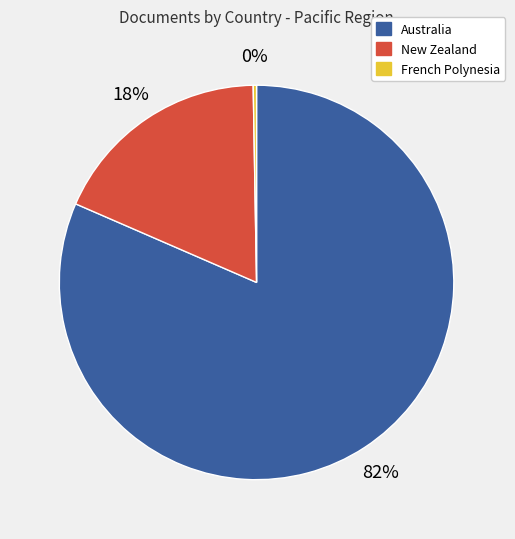

Which has a higher value, New Zealand or Australia?

Australia